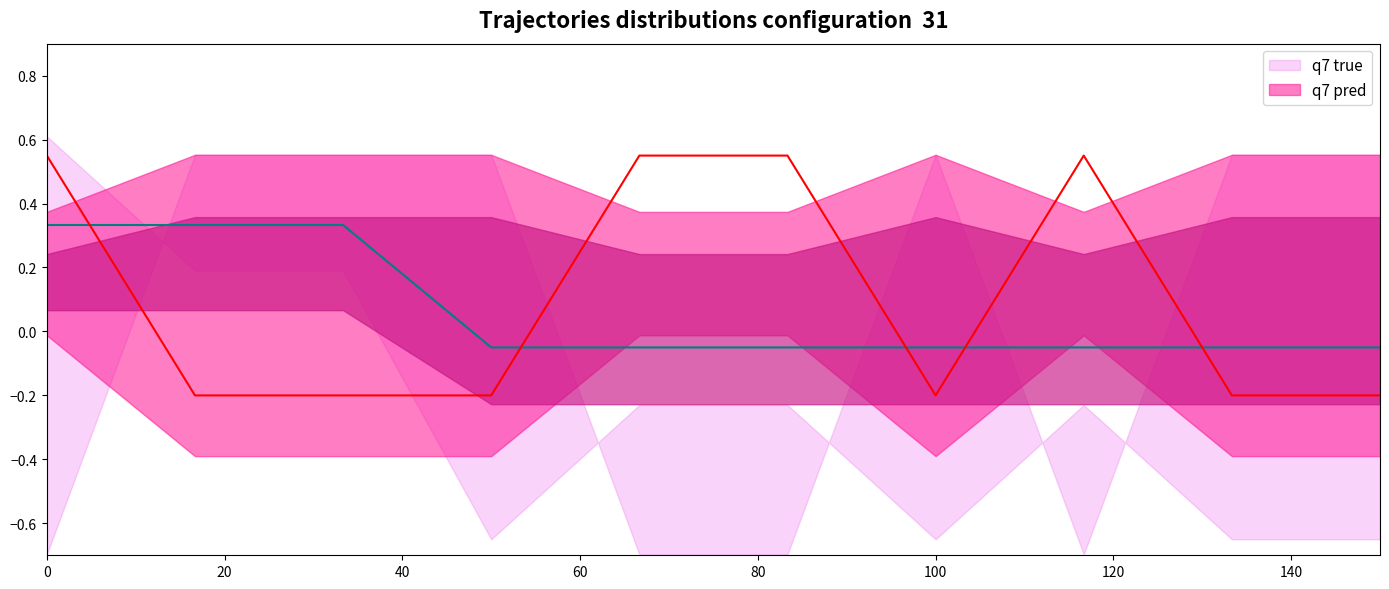

How many negative values does the q7 pred series have?

6